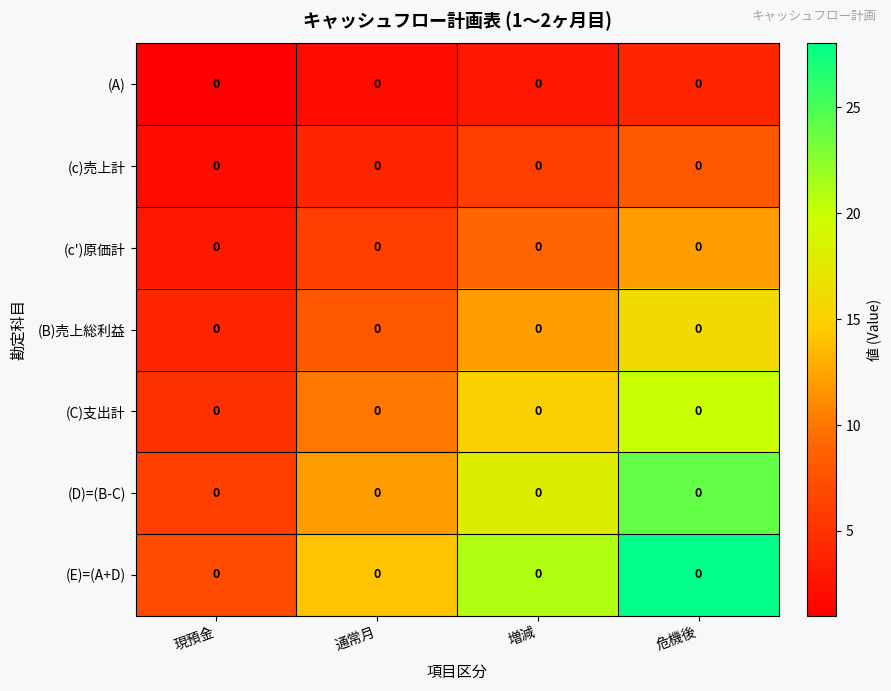

Rank the series by their average value, from lowest to highest.

(A), (c)売上計, (c')原価計, (B)売上総利益, (C)支出計, (D)=(B-C), (E)=(A+D)